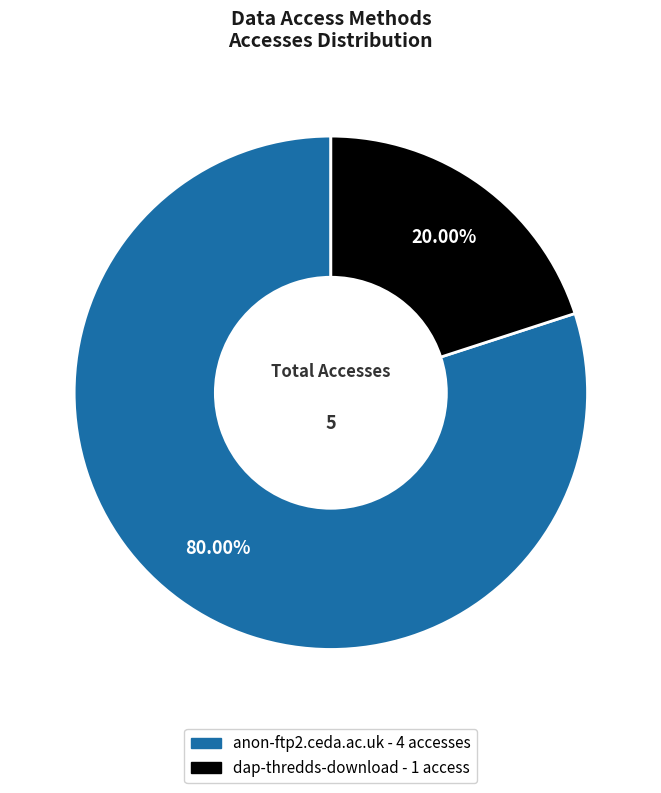

How many segments does this pie chart have?

2